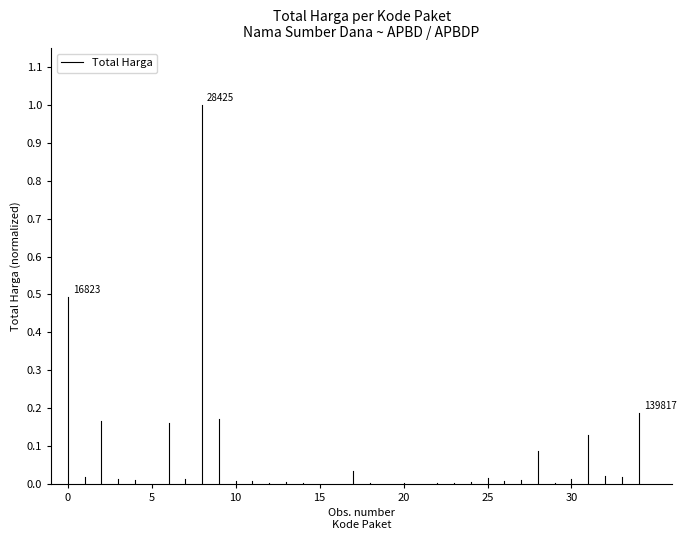

What is the sum of the values at 5 and 0?

0.5